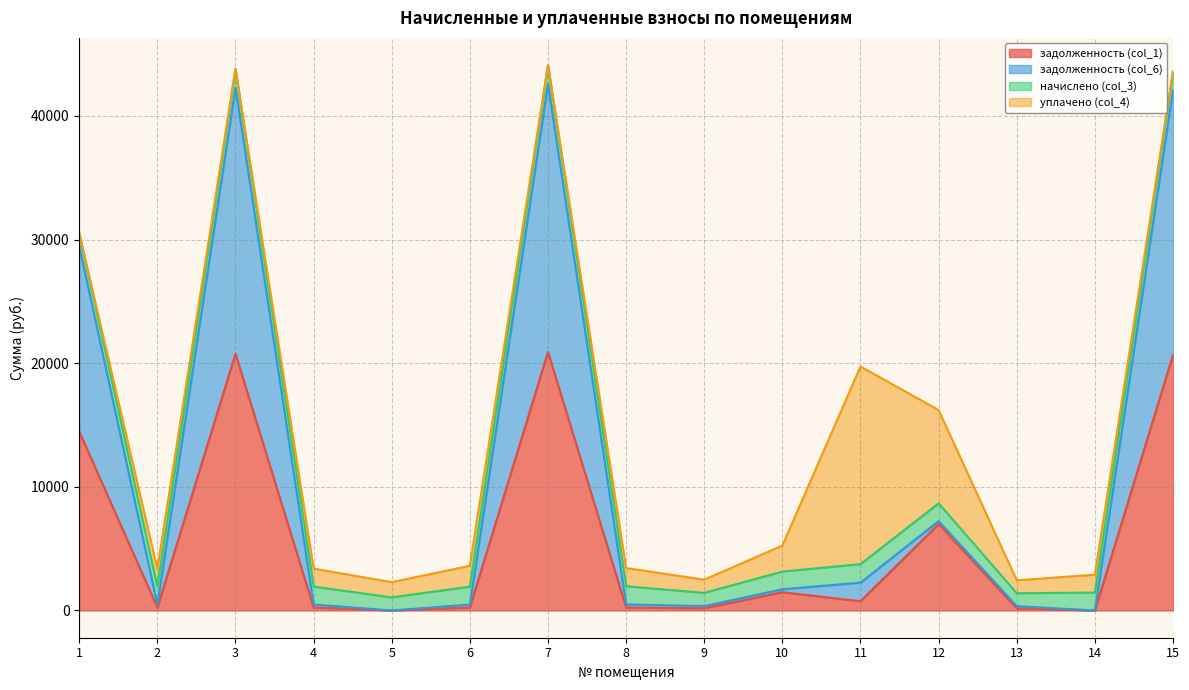

Which has a higher value, 12 or 6?

12